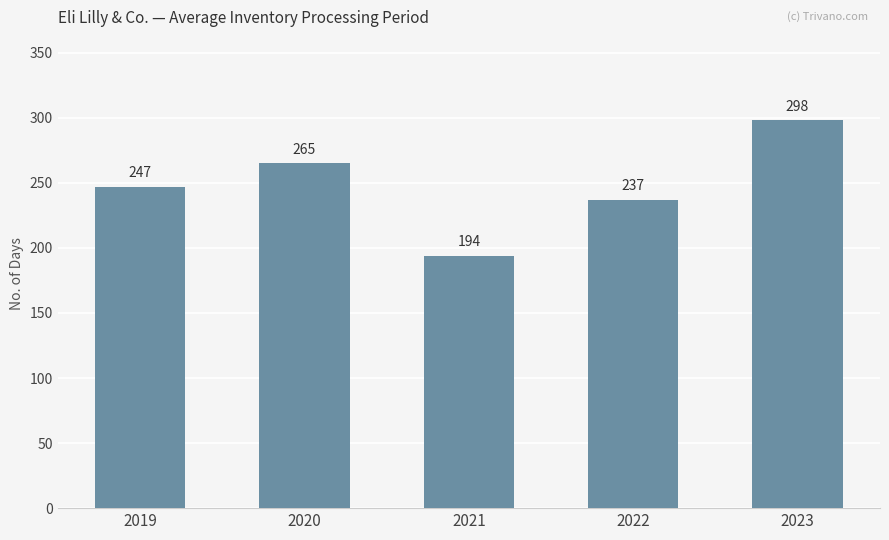

Read the value at 2020, to the nearest 5.

265